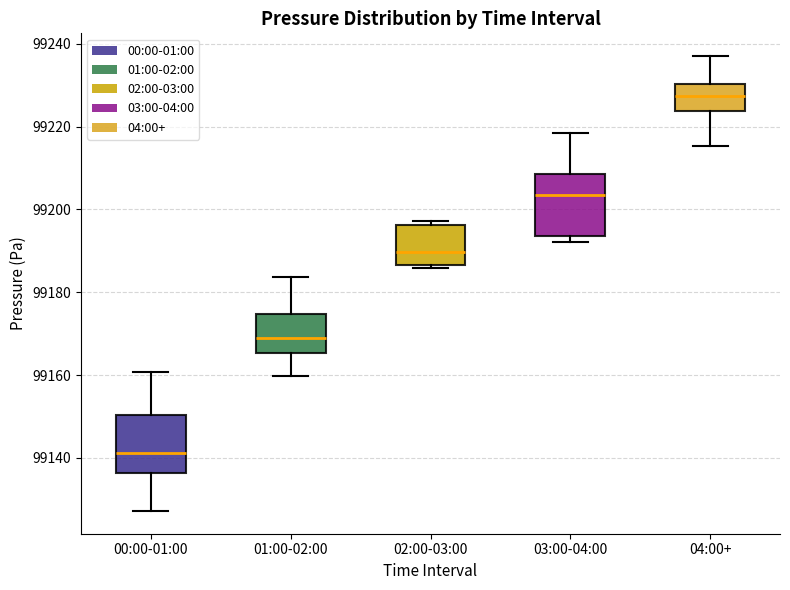

Which box has the highest median line?

04:00+